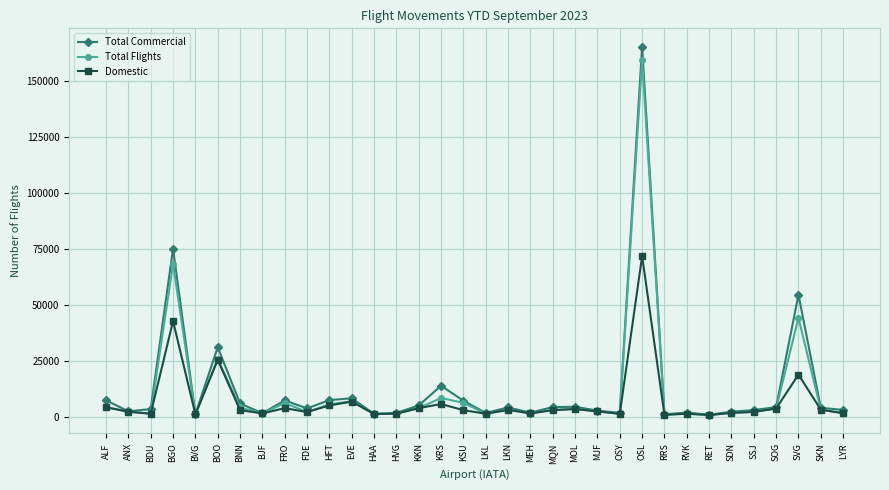

What position from the left is EVE?

12